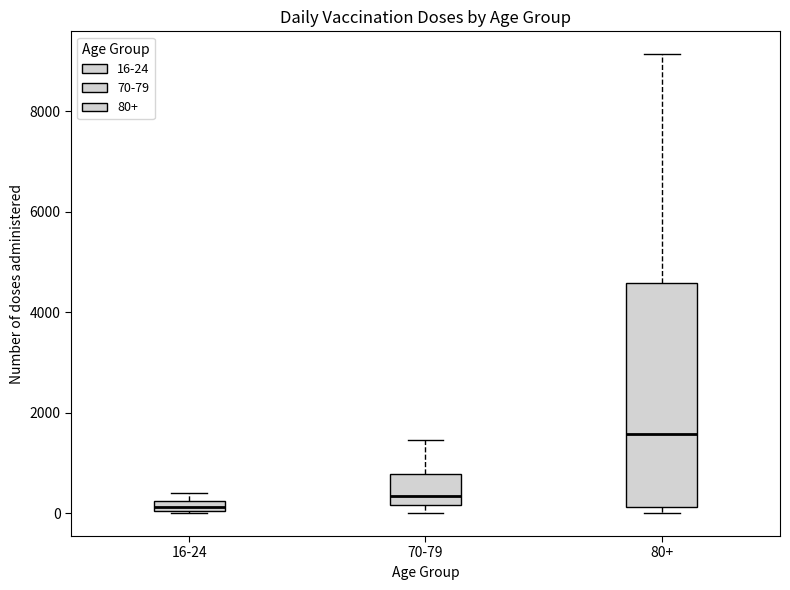

Which box is the tallest, from its lower edge to its upper edge?

80+